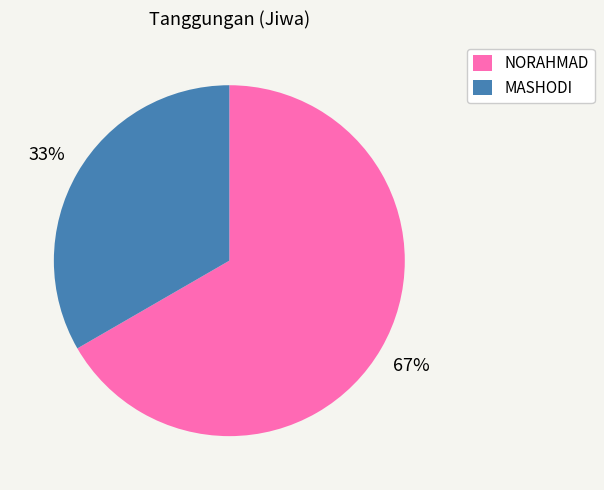

Do MASHODI and NORAHMAD together represent more than half of the pie?

Yes